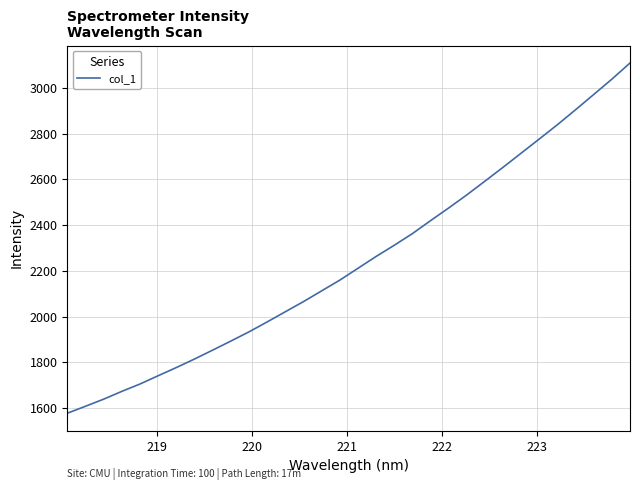

What is the difference between the maximum and minimum values?

1532.2